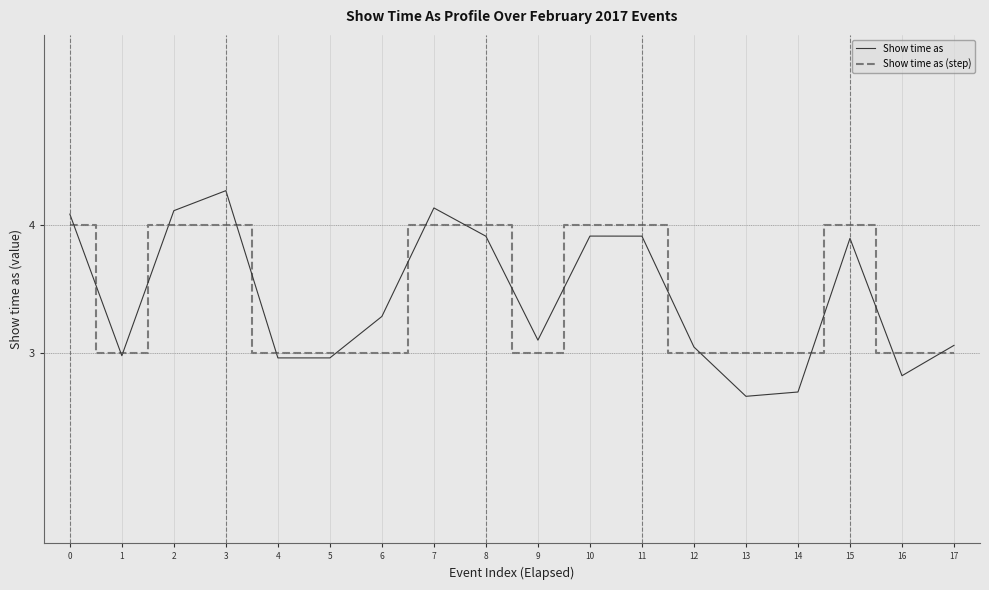

How many series are shown in this chart?

2